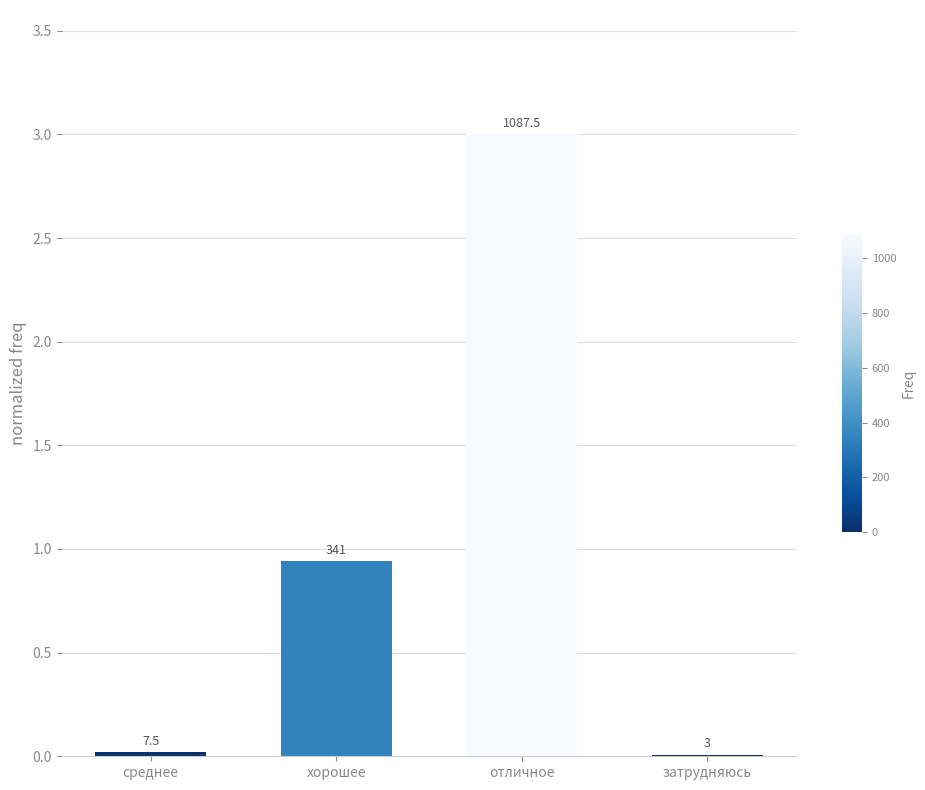

What is the difference between the values at затрудняюсь and хорошее?

0.9